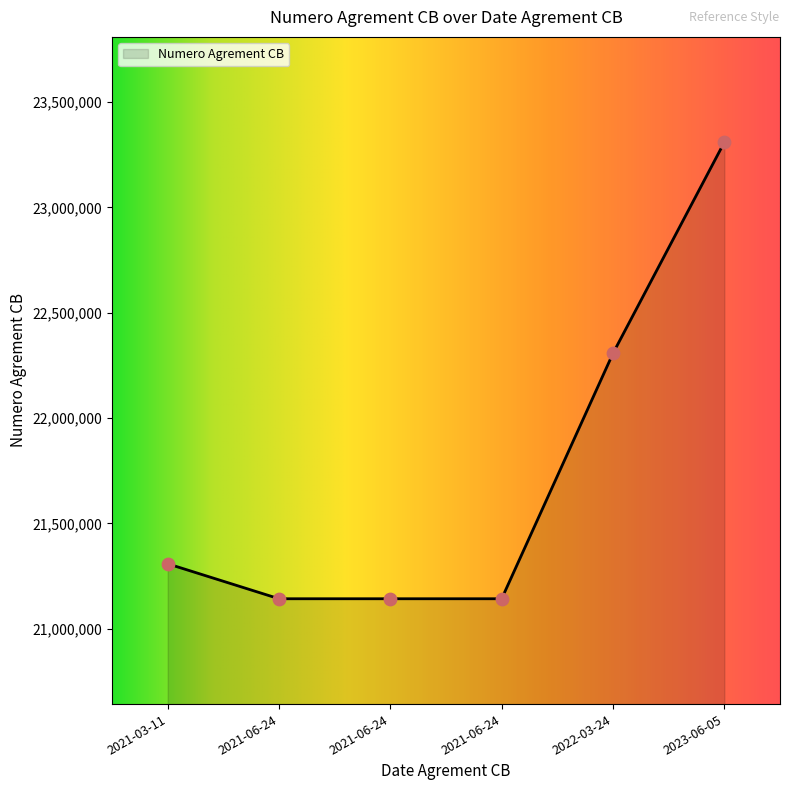

What is the change in value from 2021-06-24 to 2022-03-24?

+1164999